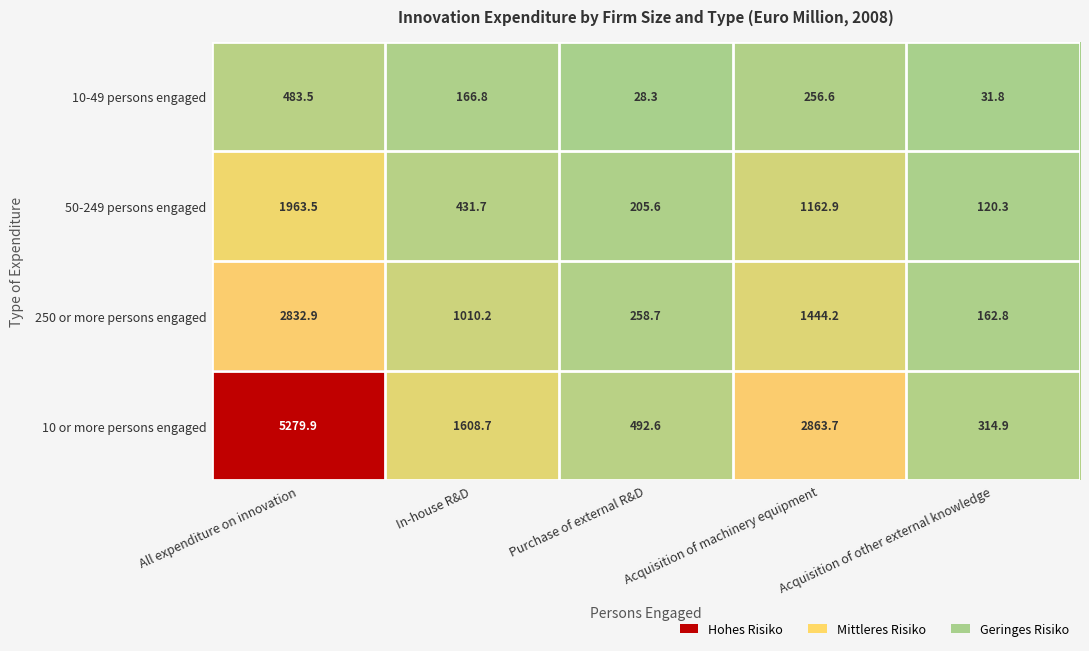

At In-house R&D, list the series in order from largest to smallest.

10 or more persons engaged, 250 or more persons engaged, 50-249 persons engaged, 10-49 persons engaged